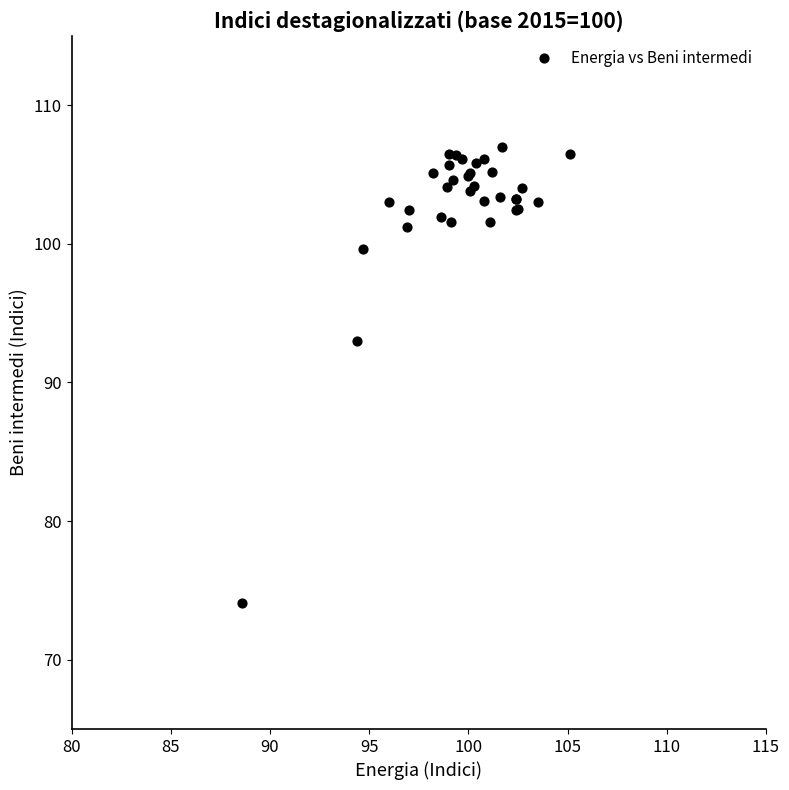

What Y value in the scatter plot is closest to 90?

93.0